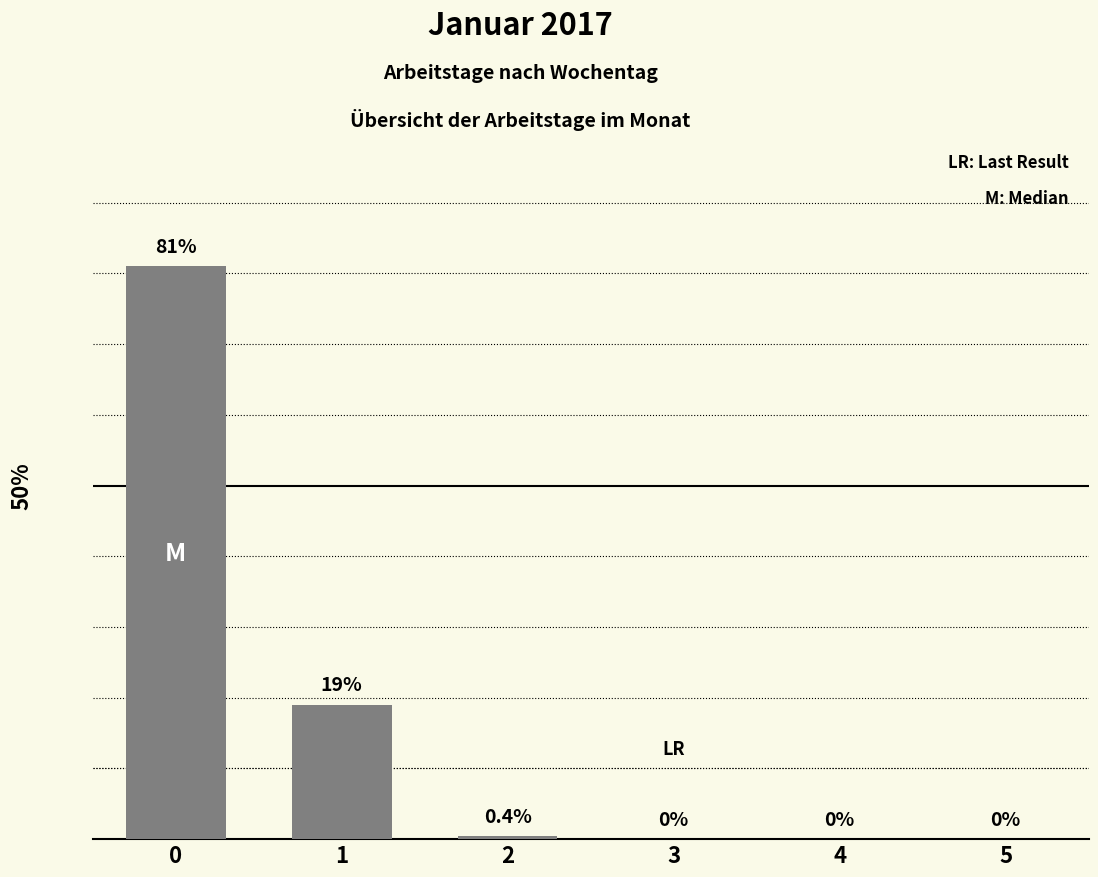

Are the bars horizontal?

No